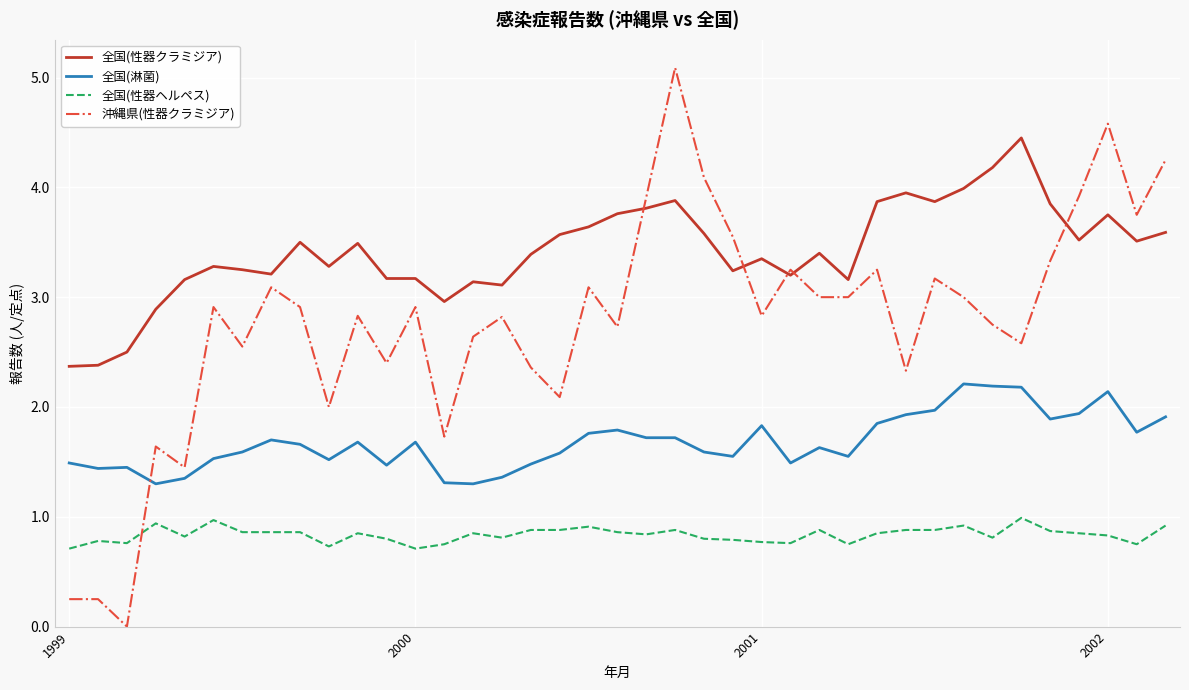

Which series has the largest range (max minus min)?

沖縄県(性器クラミジア)